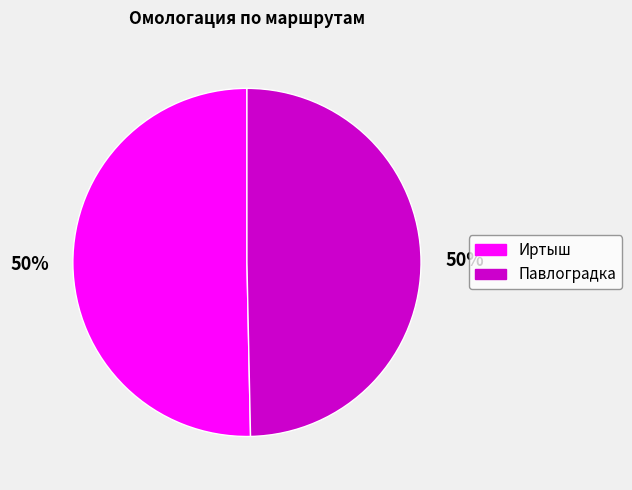

To the nearest percent, what is the average slice percentage?

50%